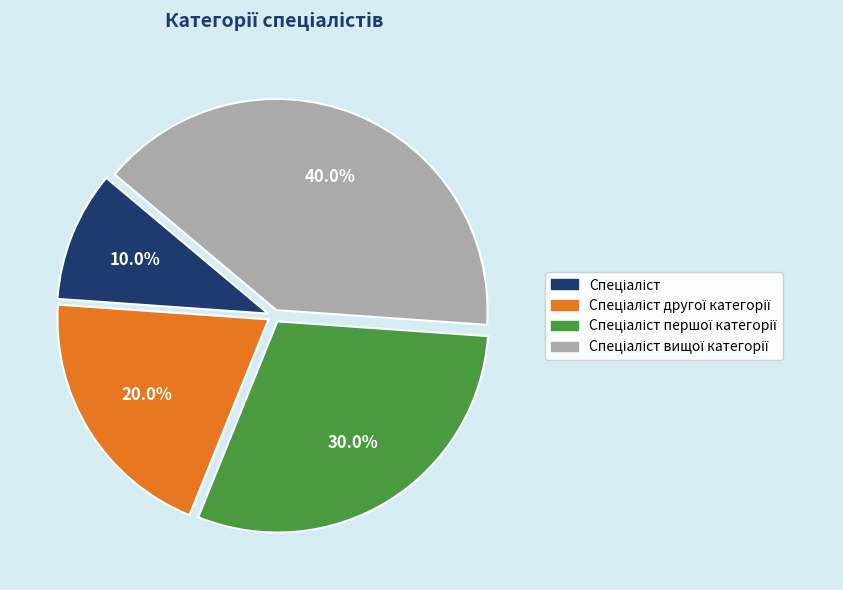

Is there a majority slice in this chart?

No